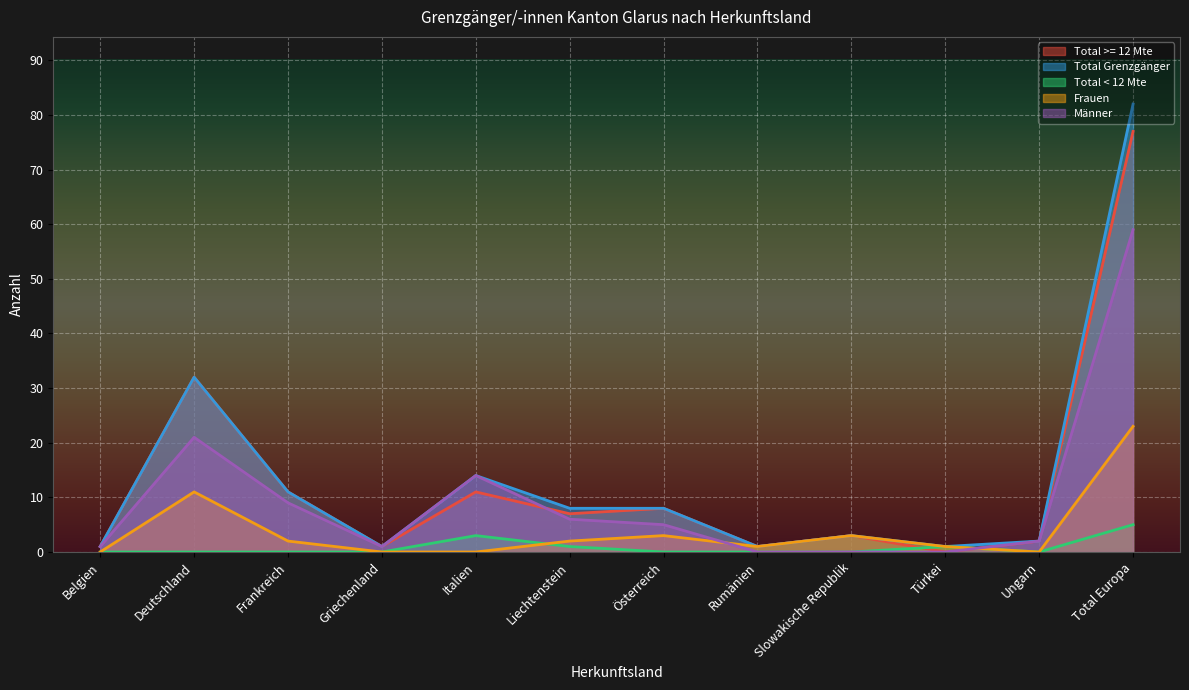

True or false: Total Grenzgänger and Total >= 12 Mte cross at least once.

False